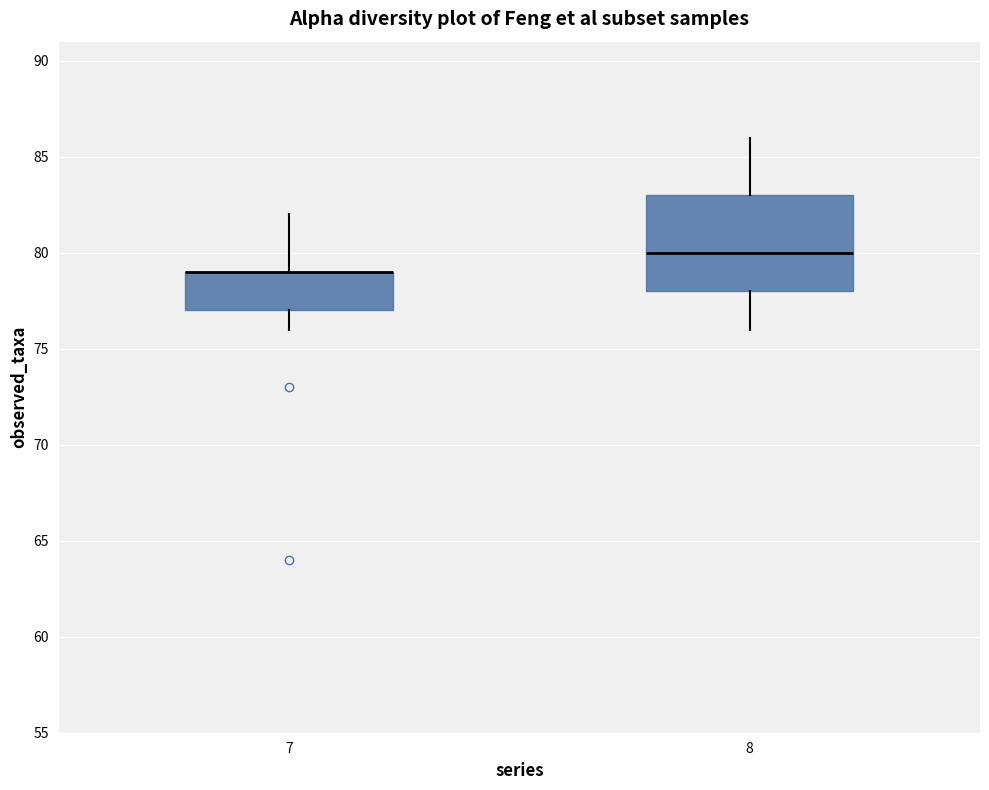

Reading left to right, transcribe this box plot: for each box, give where its median line is, the range the box spans, and where its two whiskers end, as read against the y-axis. The values are not printed on the chart, so give them approximately, as read against the axis.

7: median 79 (drawn on the box's upper edge), box 77 to 79, whiskers 76 to 82
8: median 80, box 78 to 83, whiskers 76 to 86